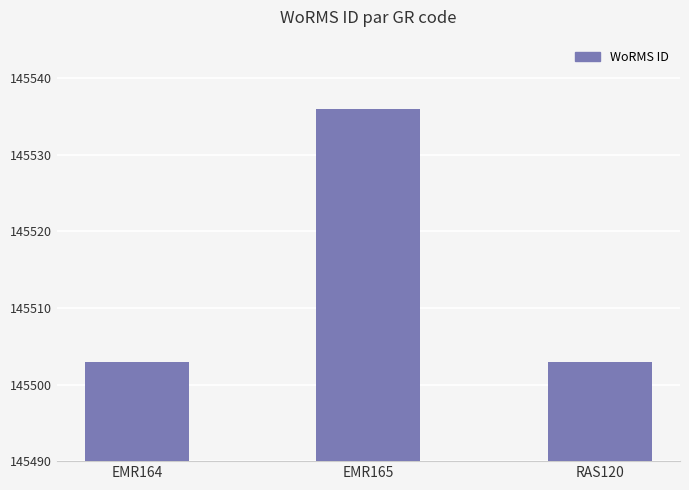

What is the sum of all values?

436542